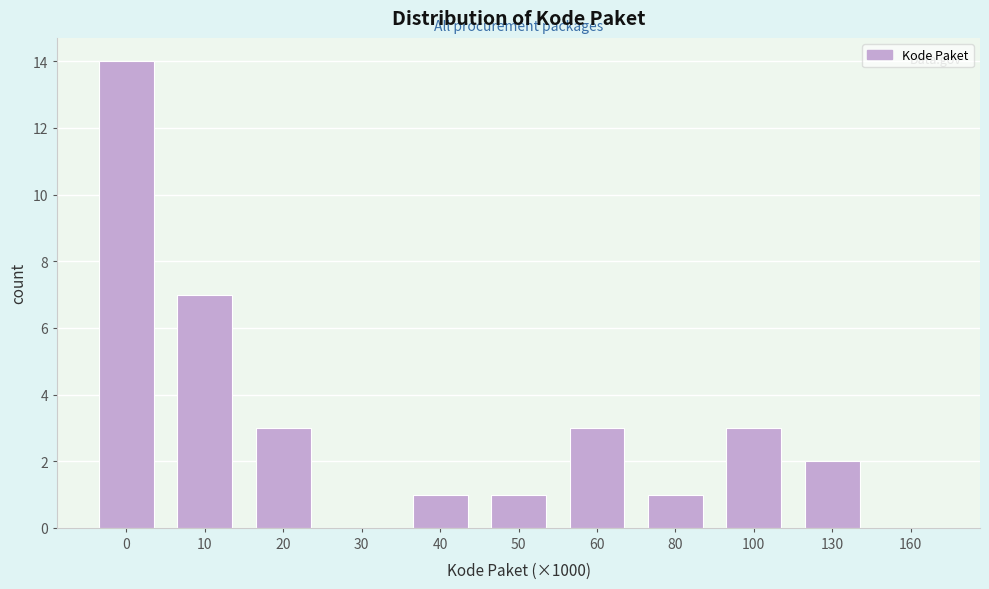

Reading left to right, what are all the values shown in this chart?

0=14	10=7	20=3	30=0	40=1	50=1	60=3	80=1	100=3	130=2	160=0